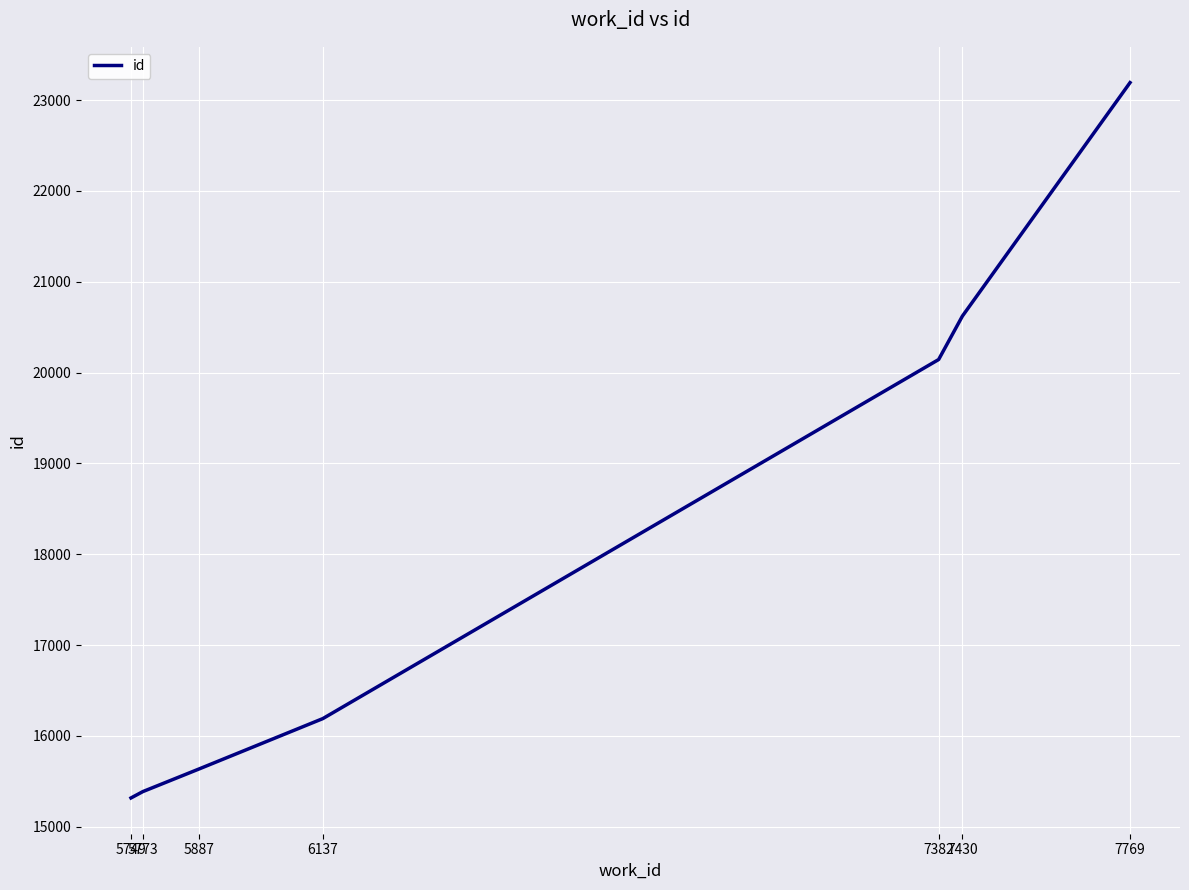

True or false: the data has more than 0 interior local peaks.

False